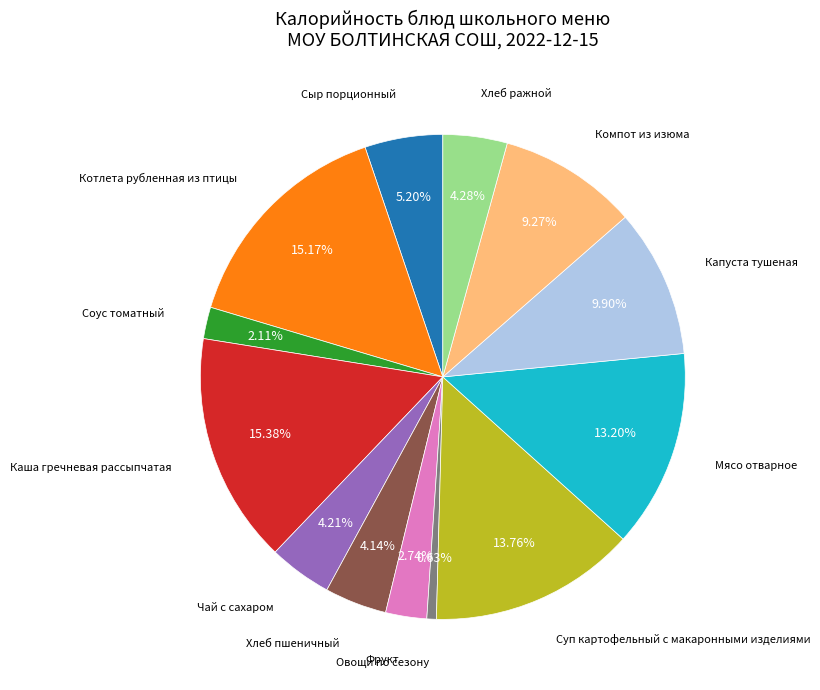

Is there a majority slice in this chart?

No